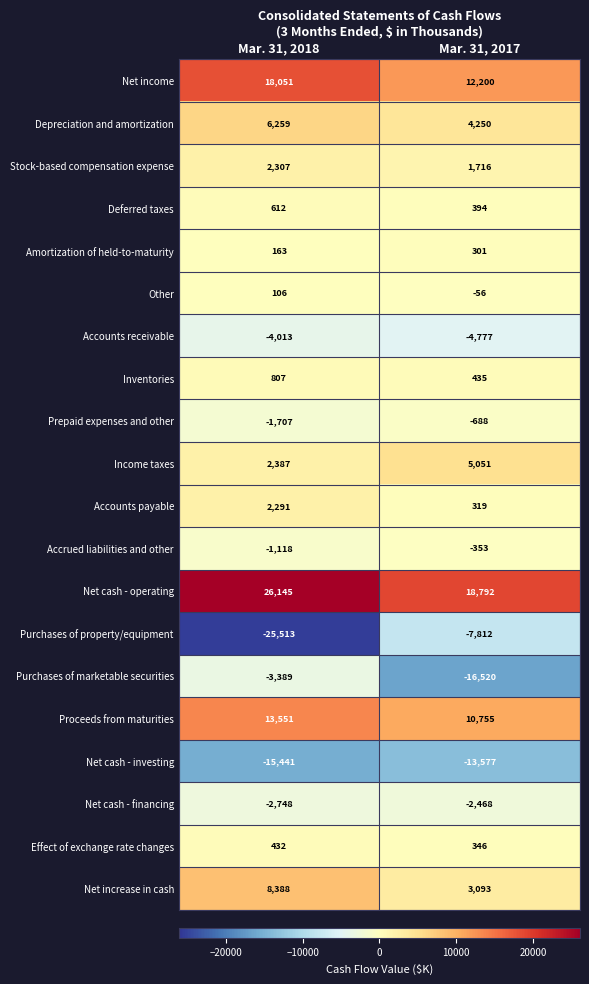

What is the difference between the Purchases of property/equipment values at Mar. 31, 2017 and Mar. 31, 2018?

17701